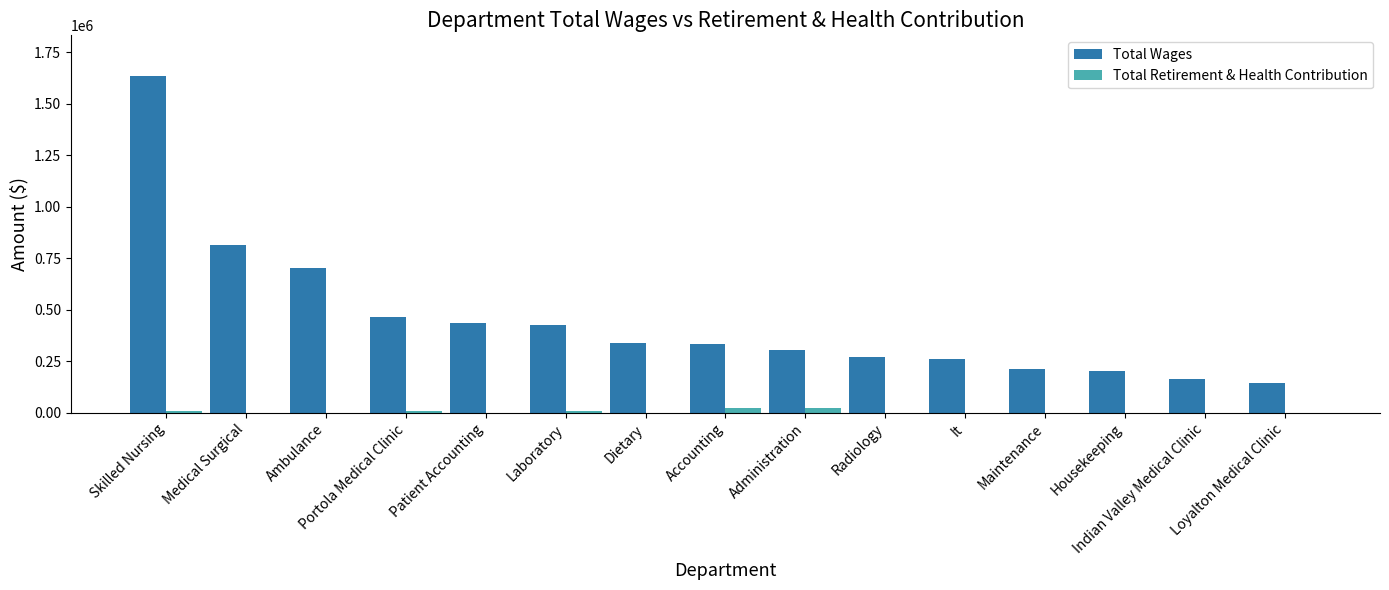

What are all the series names shown in the legend?

Total Wages, Total Retirement & Health Contribution